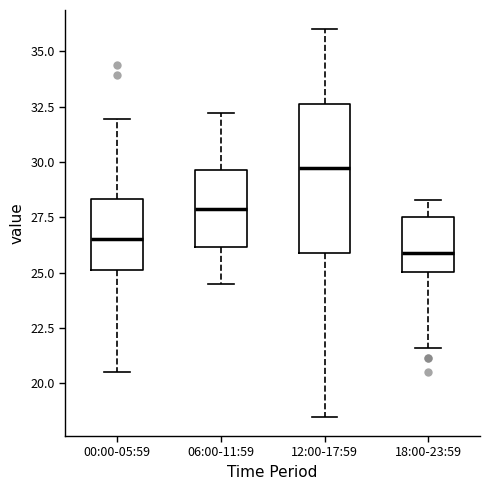

Where does the lower whisker of the box for 06:00-11:59 end on the y-axis? The values are not printed on the chart, so give them approximately, as read against the axis.

24.5